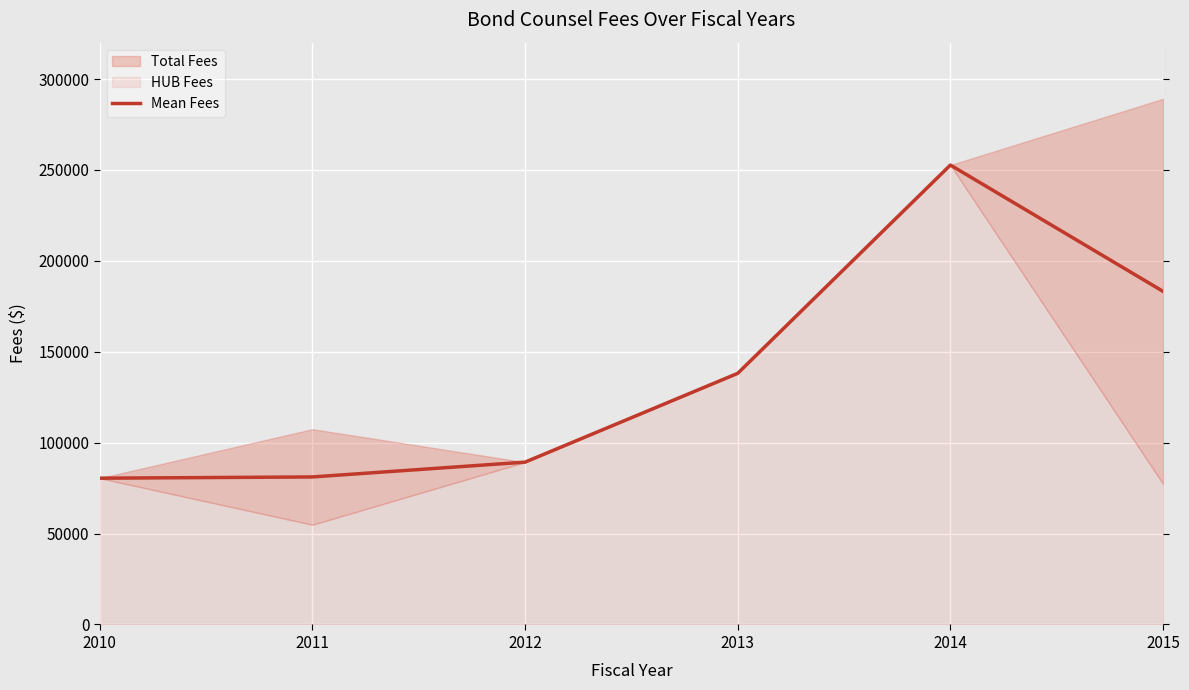

True or false: the data shows 233430.8 at 2013.

False